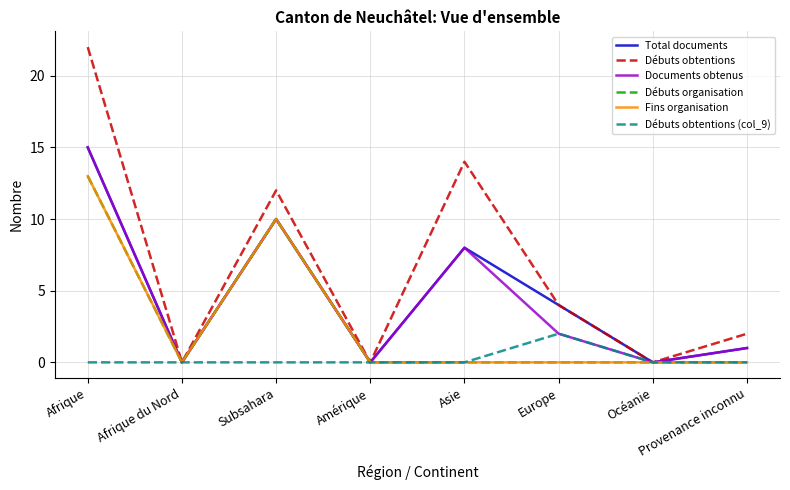

What is the maximum value shown in the chart?

22